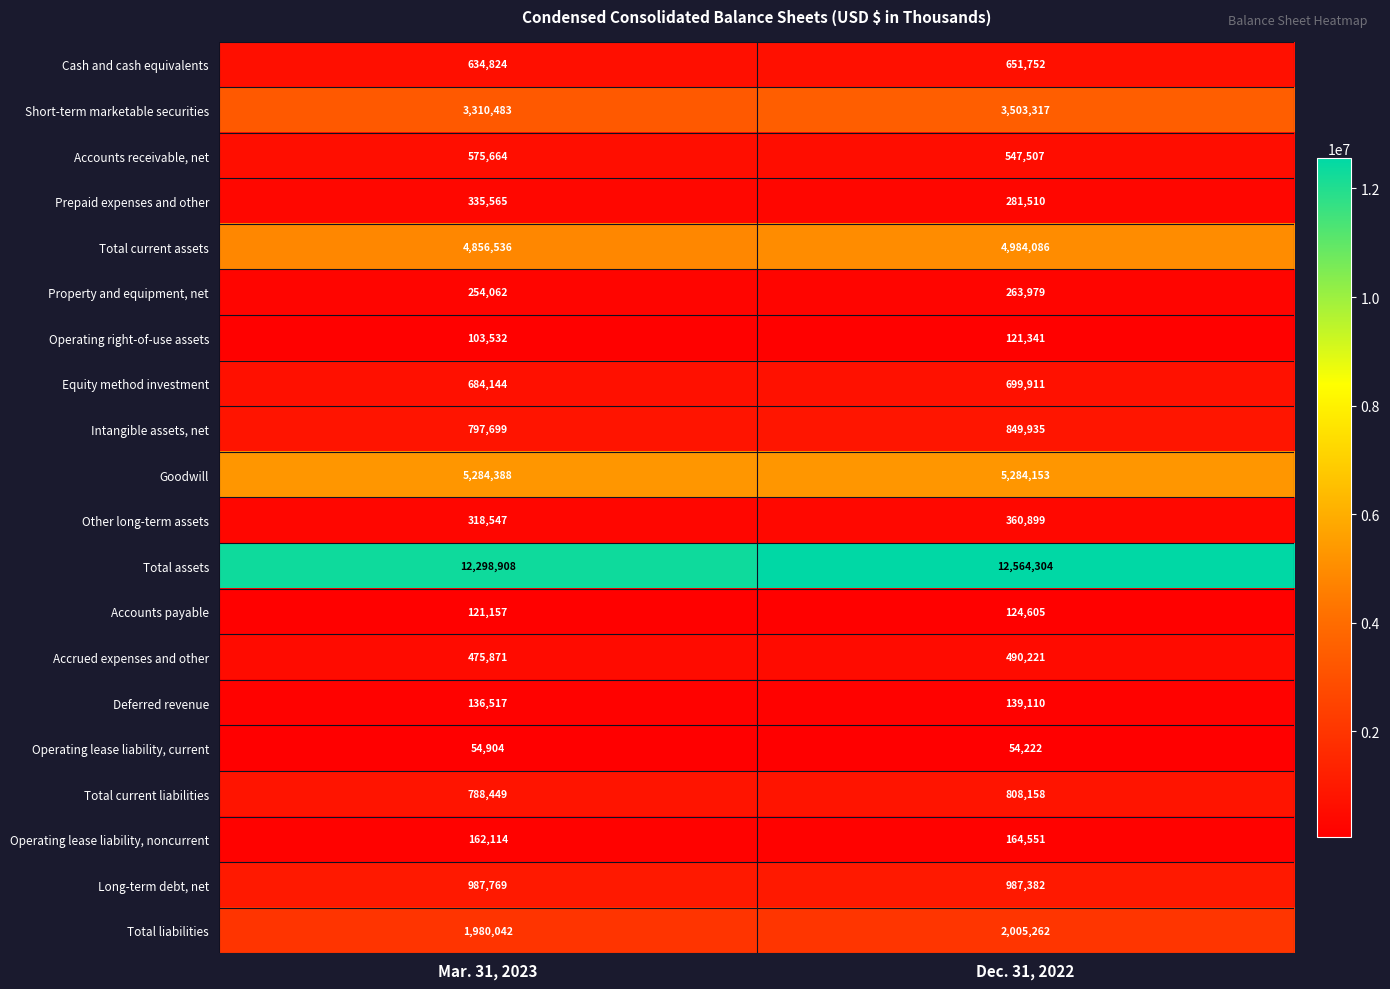

Which category has the highest value across all series?

Dec. 31, 2022